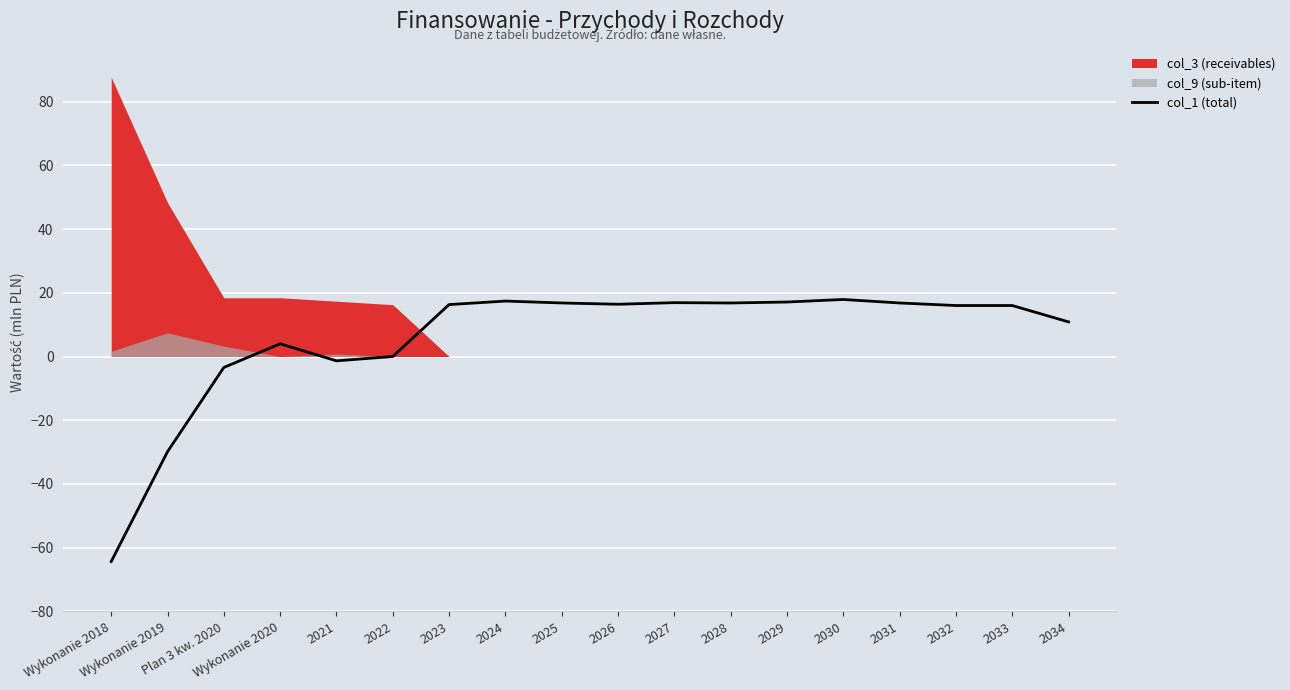

What value does the data have at 2032?

16.0